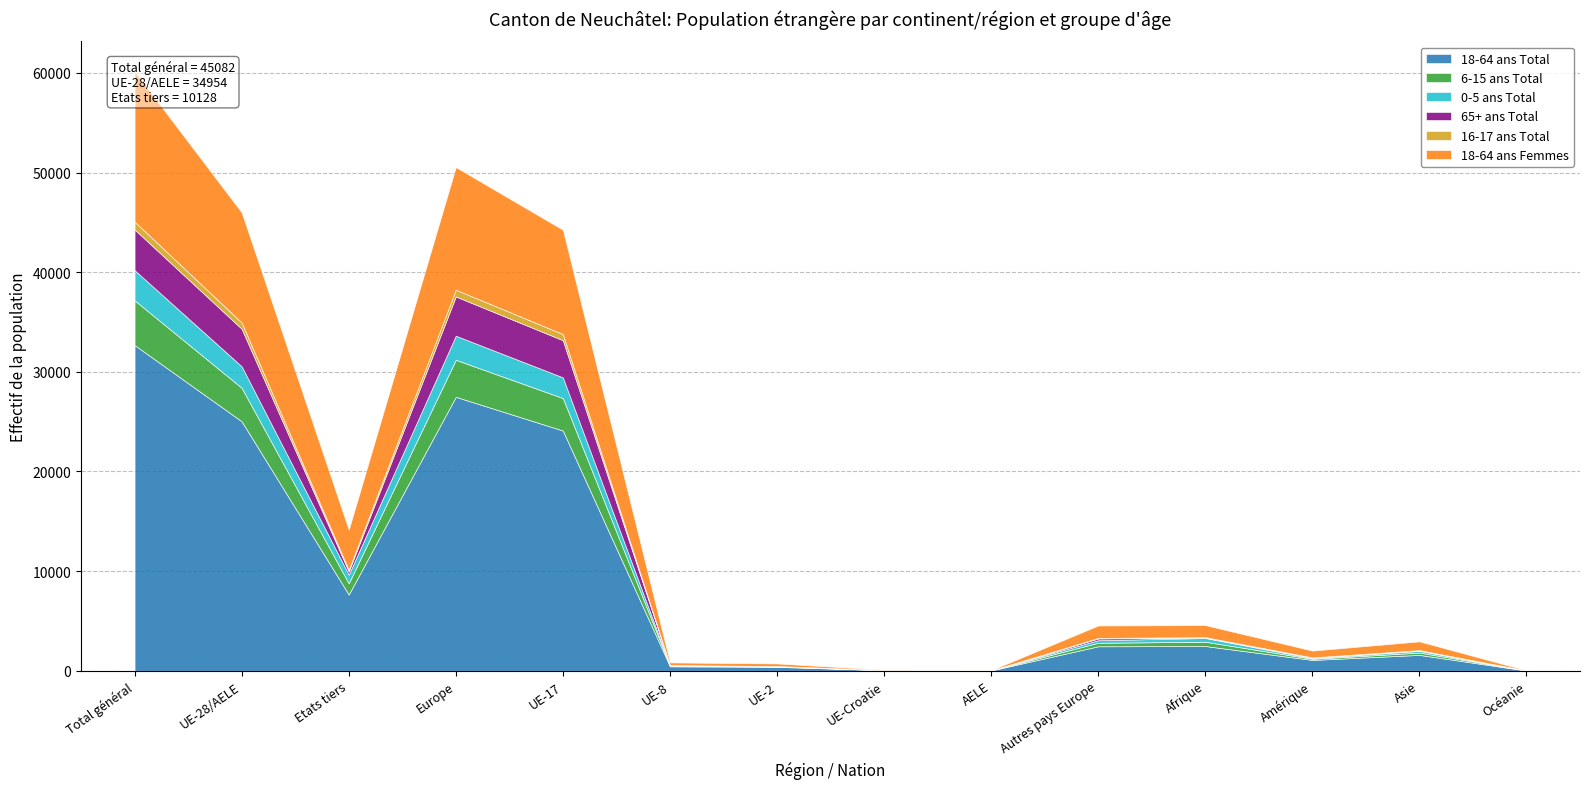

What is the difference between the maximum and minimum values in the 0-5 ans Total series?

3027